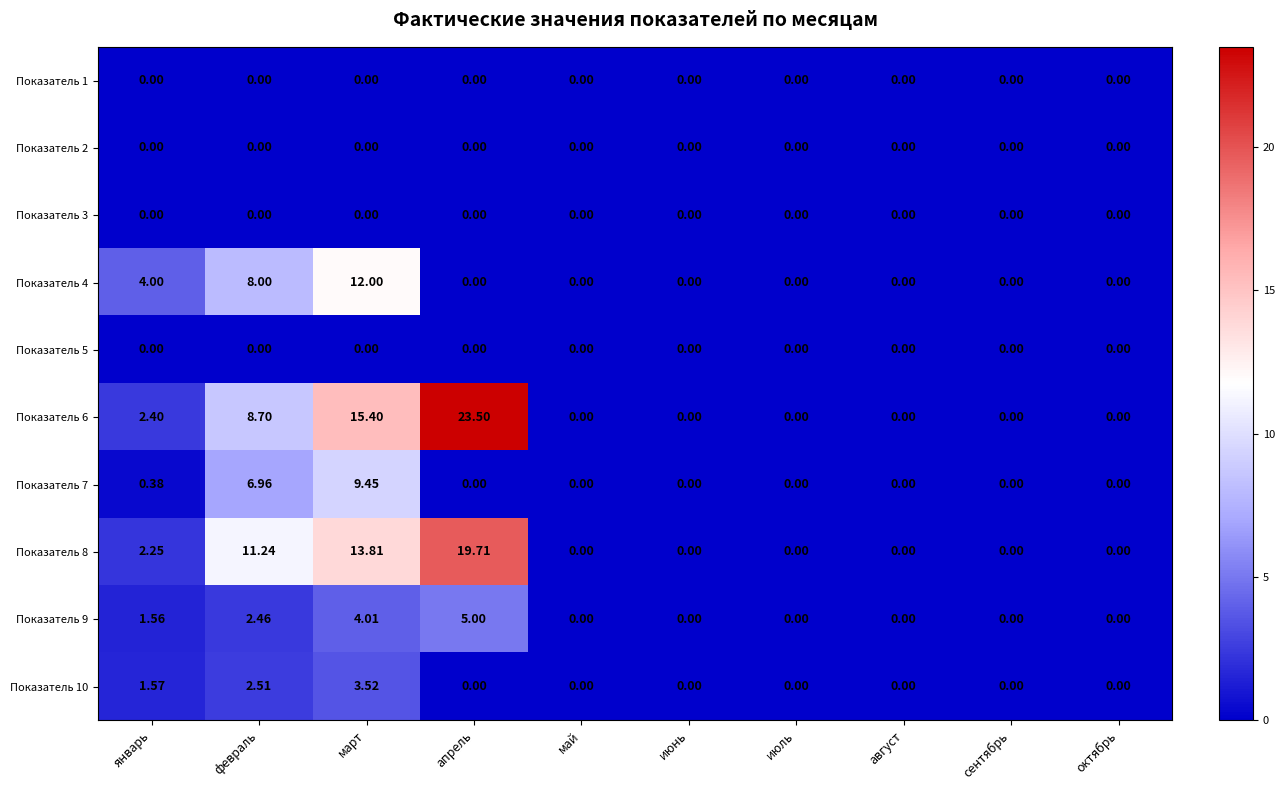

At which category does the chart reach its peak across all series?

апрель